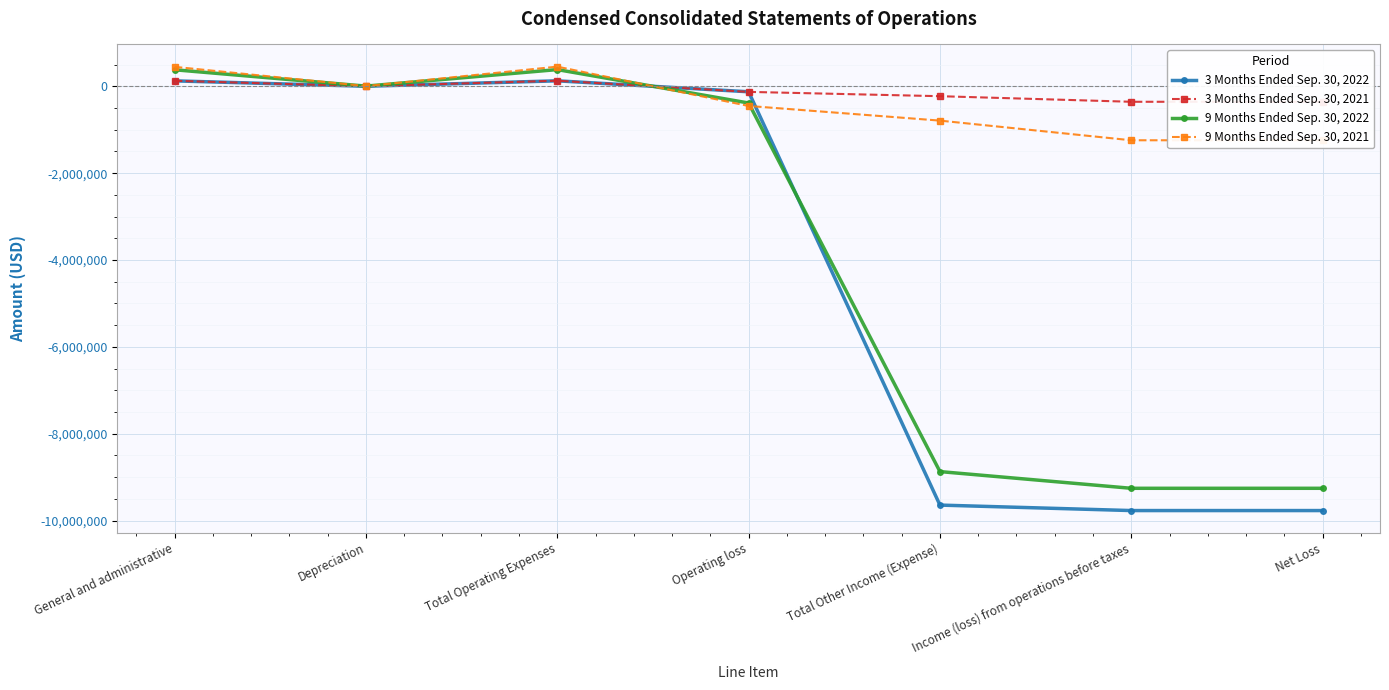

Where is 3 Months Ended Sep. 30, 2021 nearest to the value -113911?

Operating loss